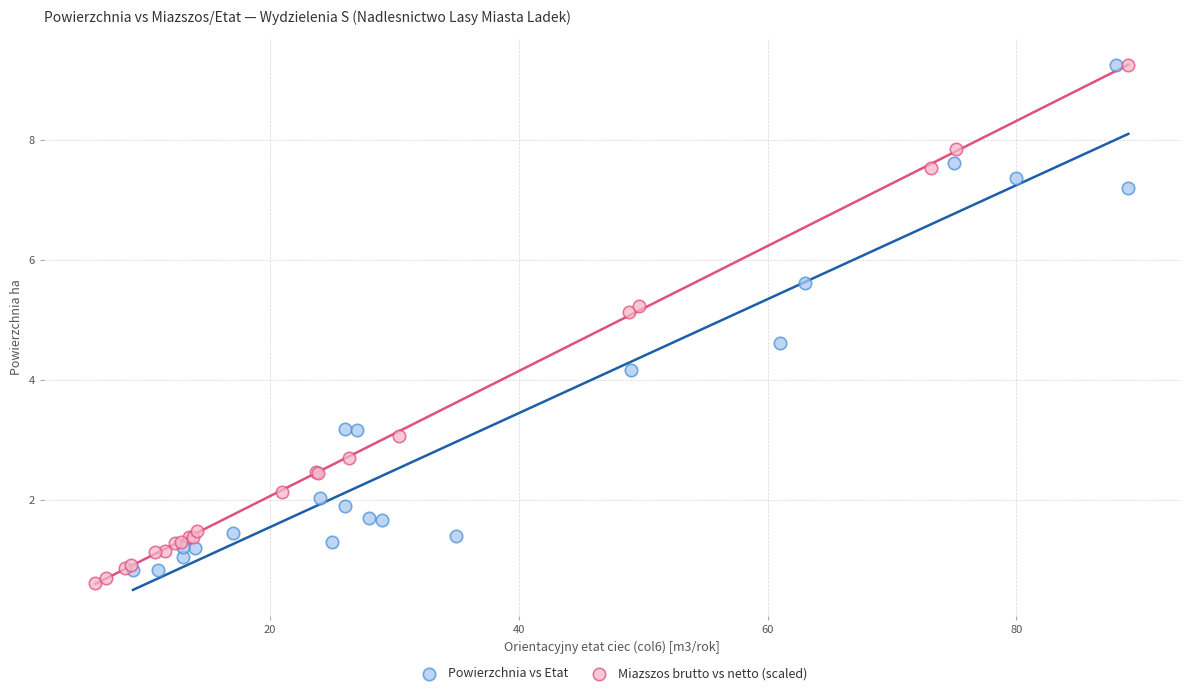

What are all the series names shown in the legend?

Powierzchnia vs Etat, Miazszos brutto vs netto (scaled)